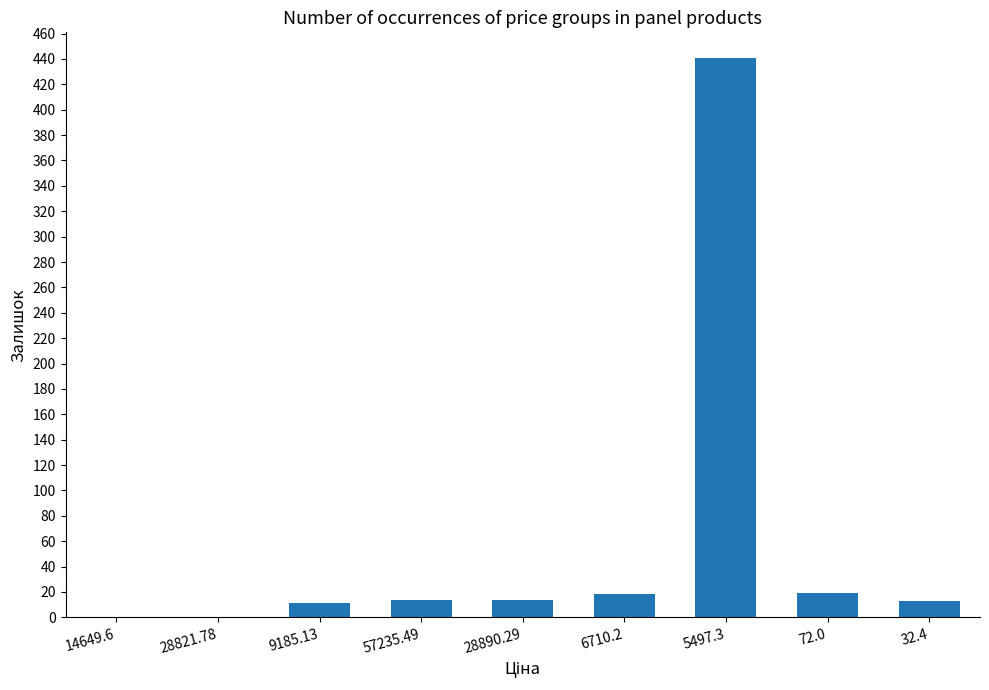

The chart shows a value of 11 at 9185.13. True or false?

True